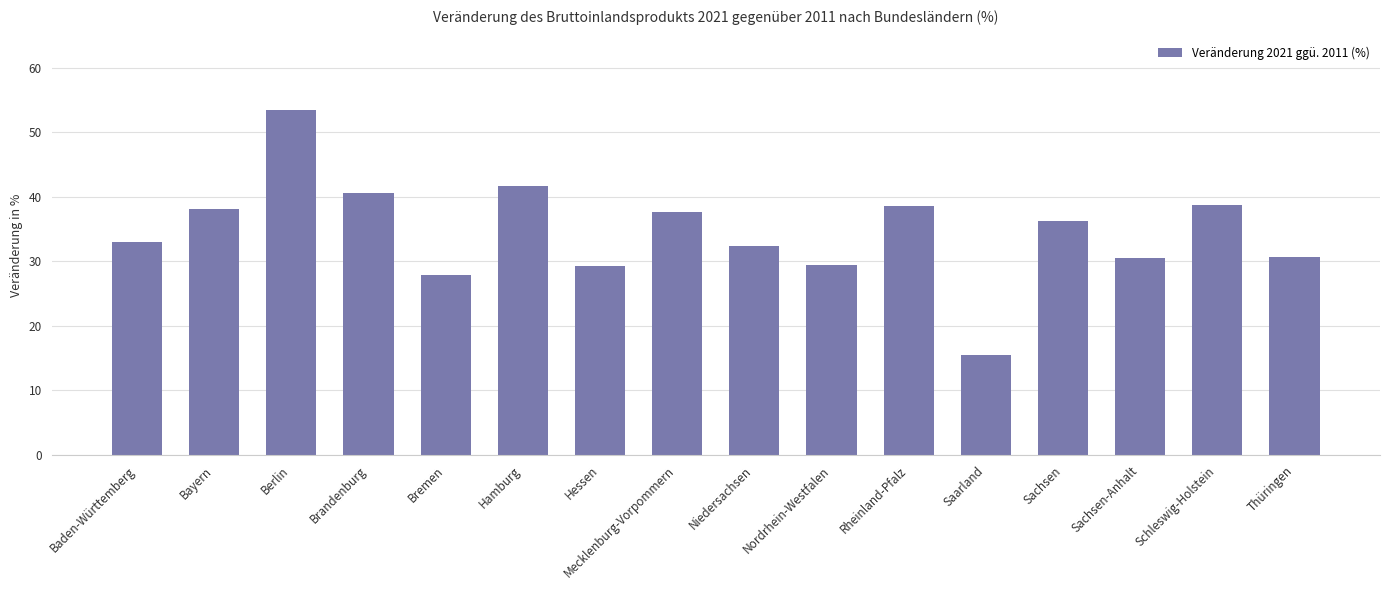

What is the average value?

34.6